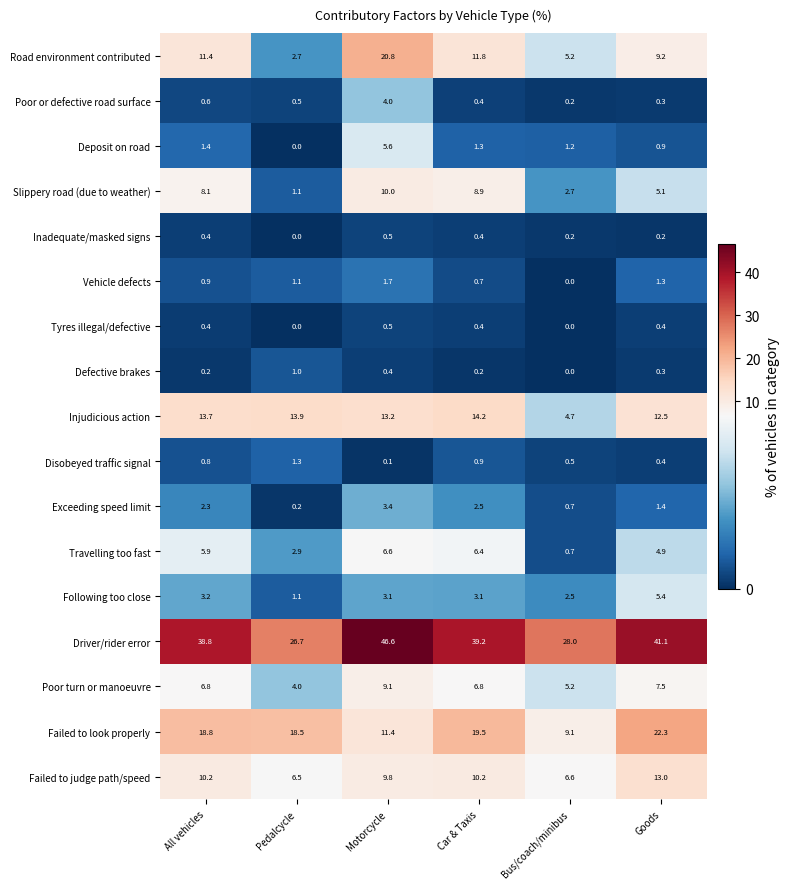

What is the maximum value for Slippery road (due to weather)?

10.0